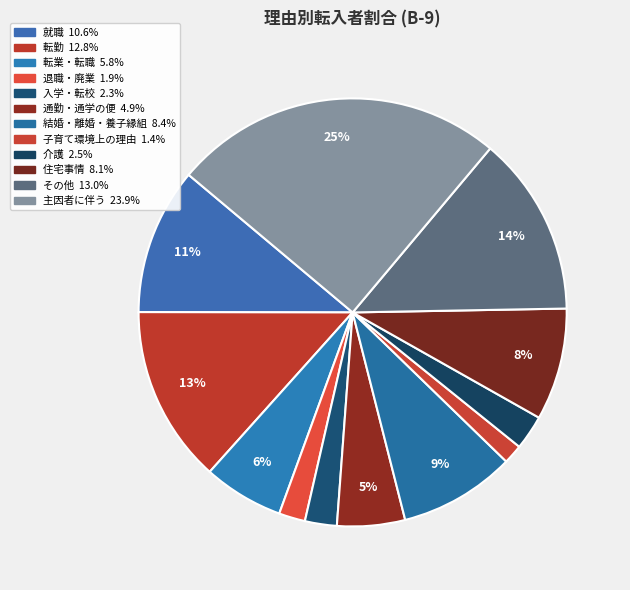

Between 退職・廃業 and 転勤, which is larger?

転勤